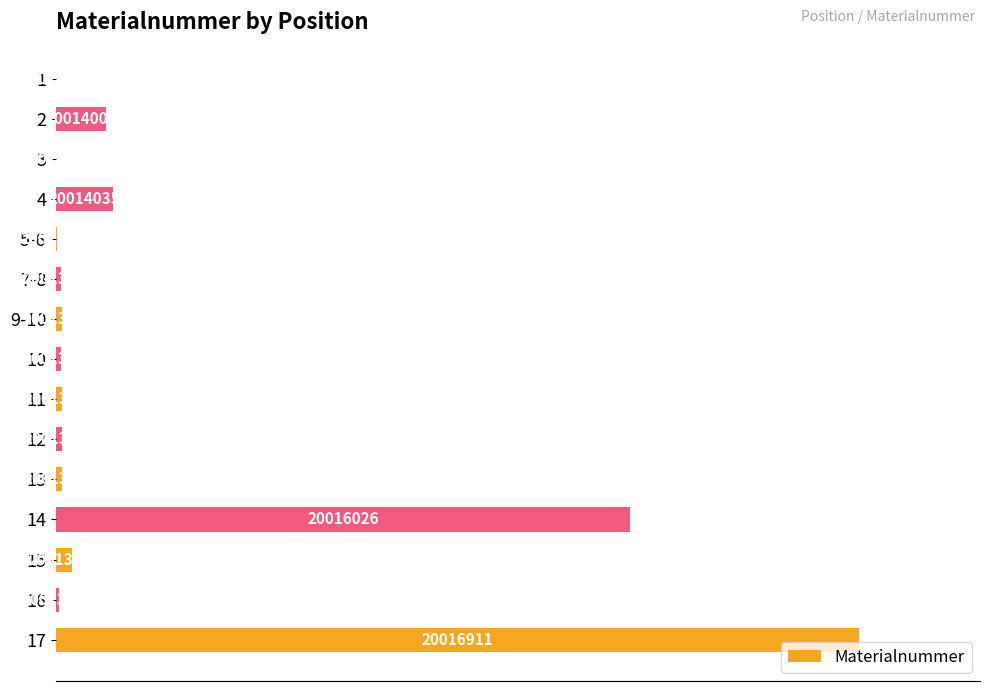

Are the bars horizontal?

Yes